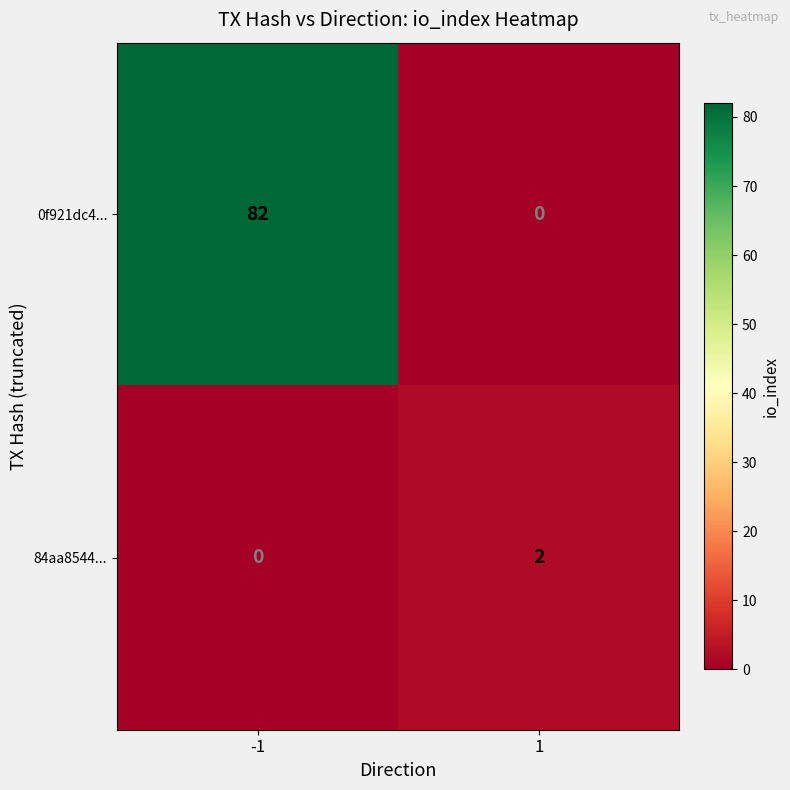

What is the difference between the highest and lowest values at 1?

2